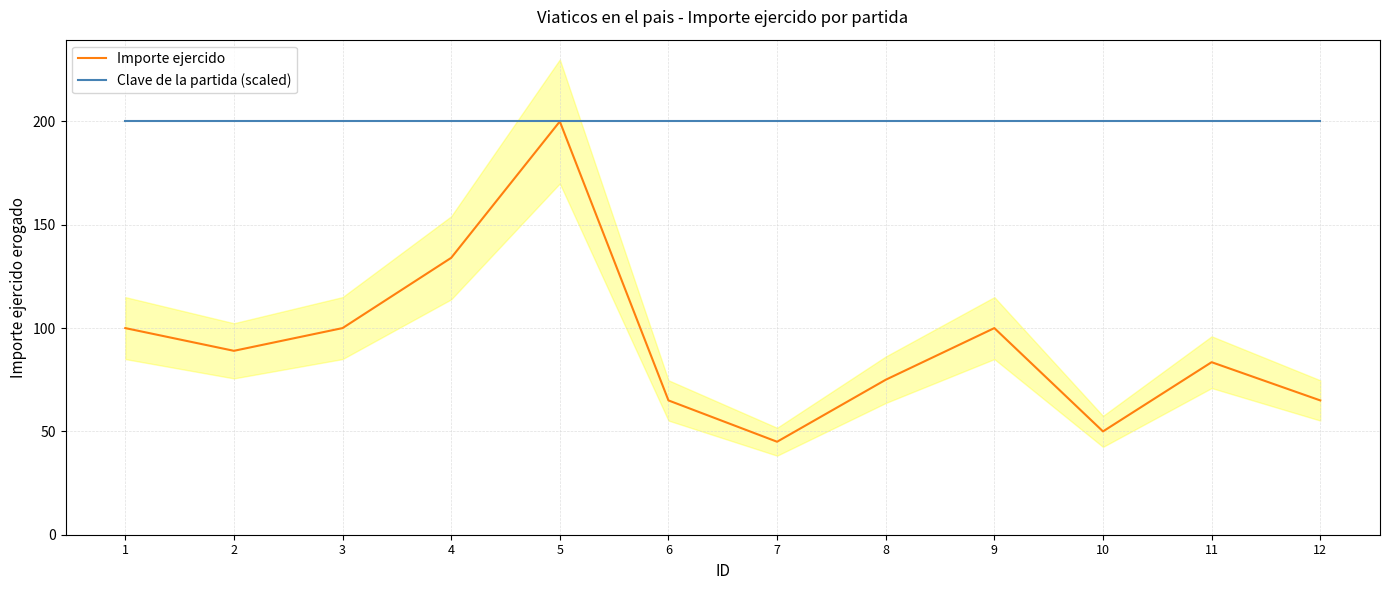

Reading left to right, list all the values displayed in this chart.

Importe ejercido: 100.0	89.0	100.0	134.0	200.0	65.0	45.0	75.0	100.0	50.0	83.5	65.0
Clave de la partida (scaled): 200.0	200.0	200.0	200.0	200.0	200.0	200.0	200.0	200.0	200.0	200.0	200.0